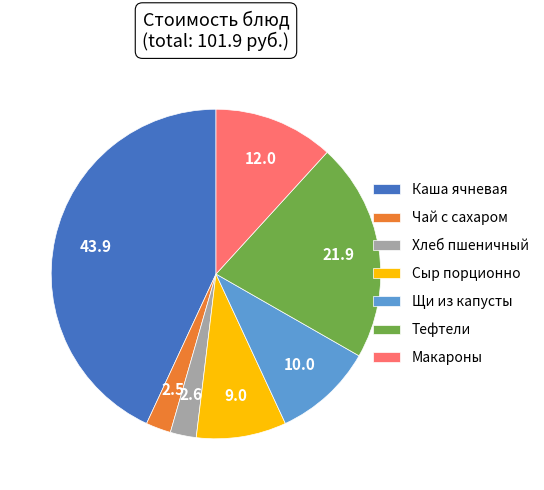

Is there any slice that represents more than half of the pie?

No